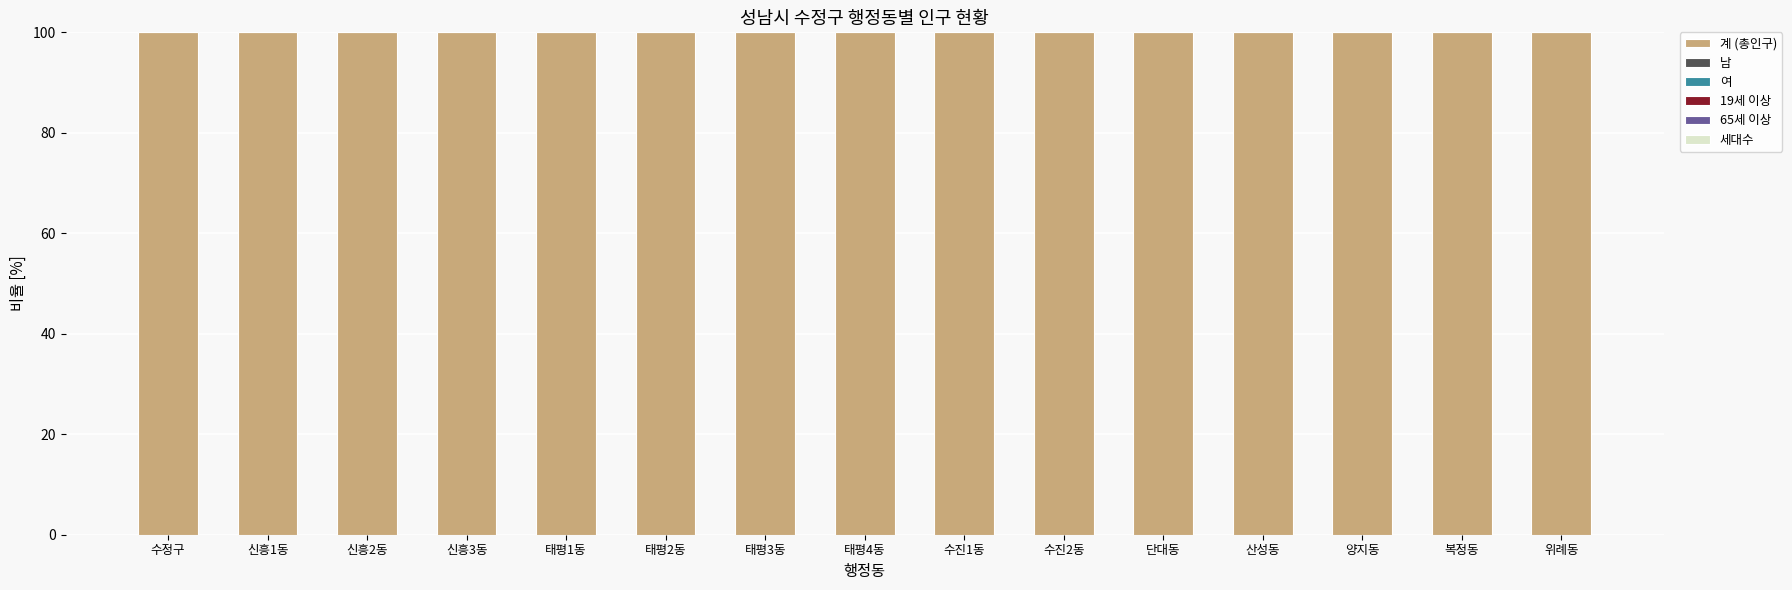

How many values in the 세대수 series exceed 45?

8